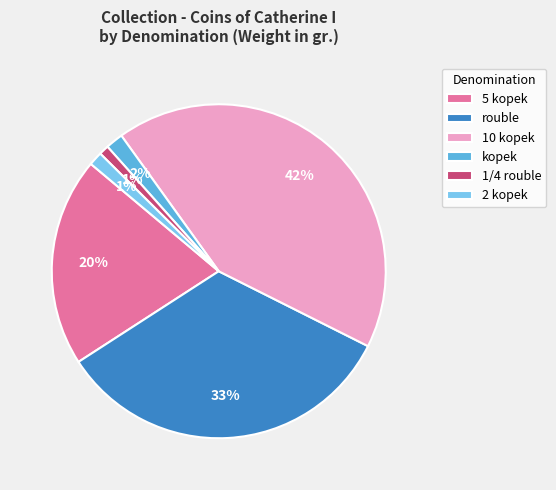

Does 10 kopek account for over 50% of the chart?

No